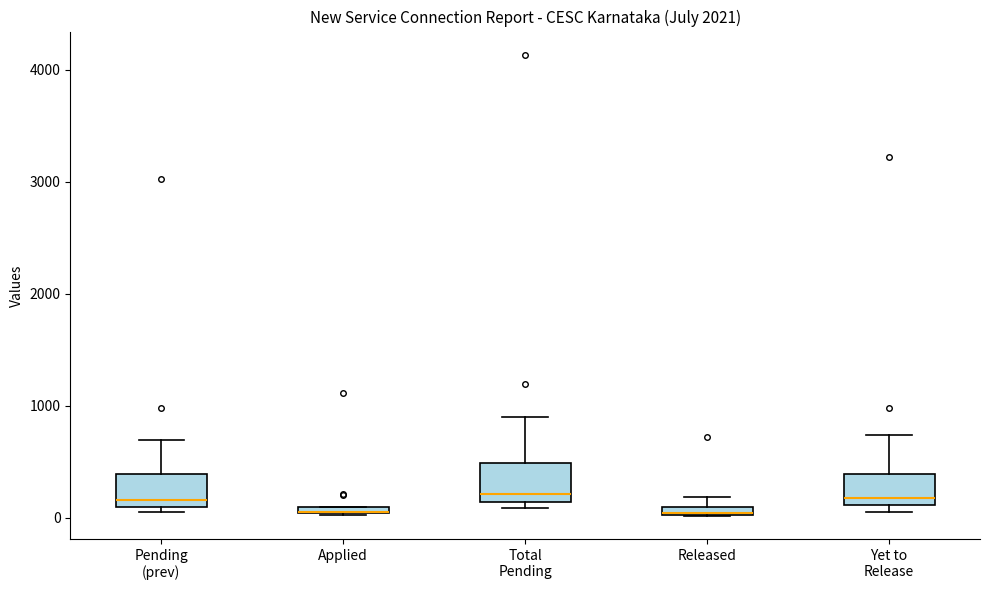

Where is the upper edge of the box for Yet to Release on the y-axis? The values are not printed on the chart, so give them approximately, as read against the axis.

400